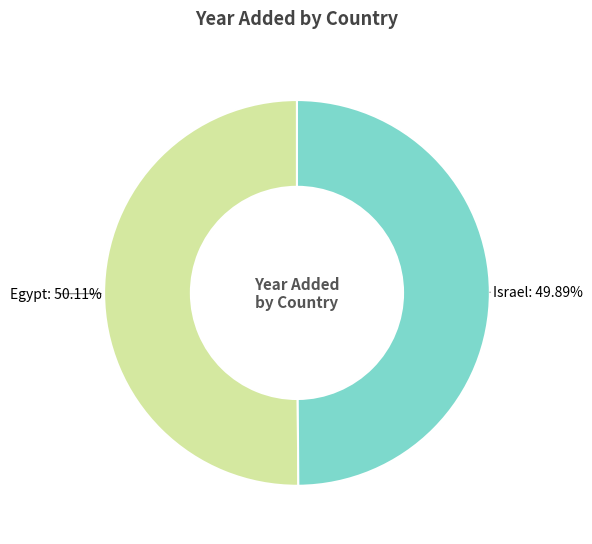

To the nearest percent, what is the average slice percentage?

50%